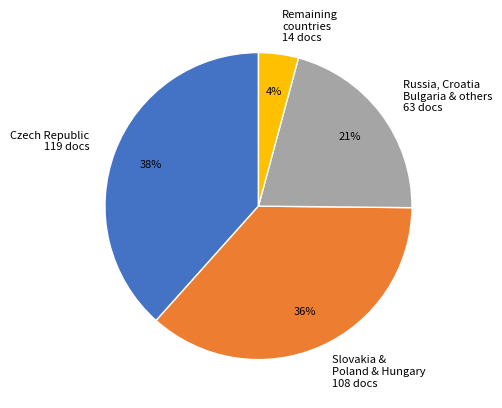

True or false: Czech Republic 119 docs accounts for 50% of the total.

False